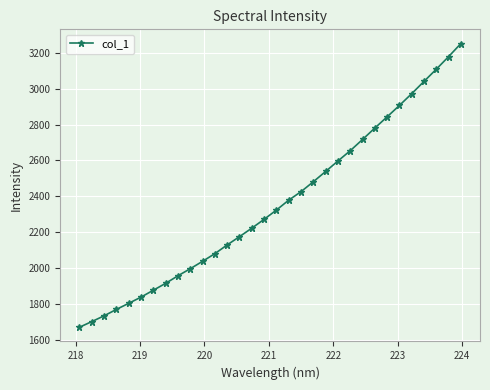

Count the number of data series in this chart.

1